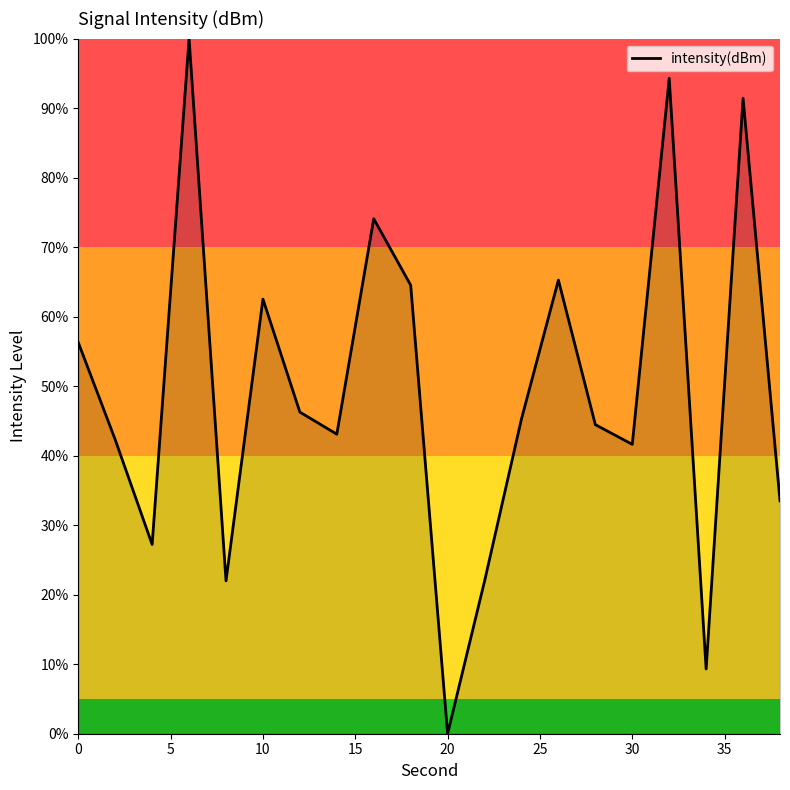

What is the greatest value displayed?

100.0